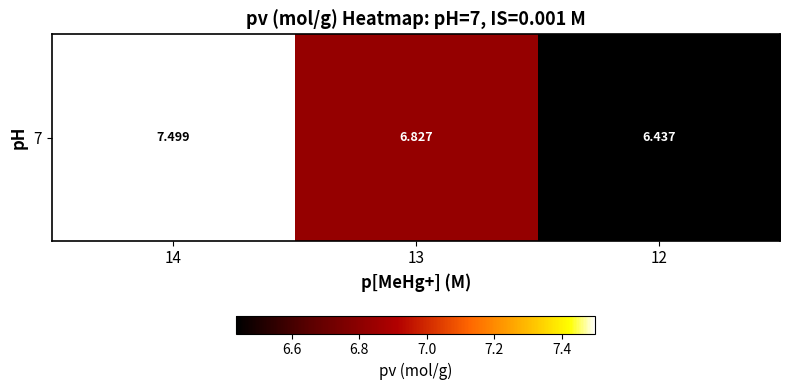

Reading left to right, transcribe all the data shown in this chart.

14=7.5	13=6.8	12=6.4